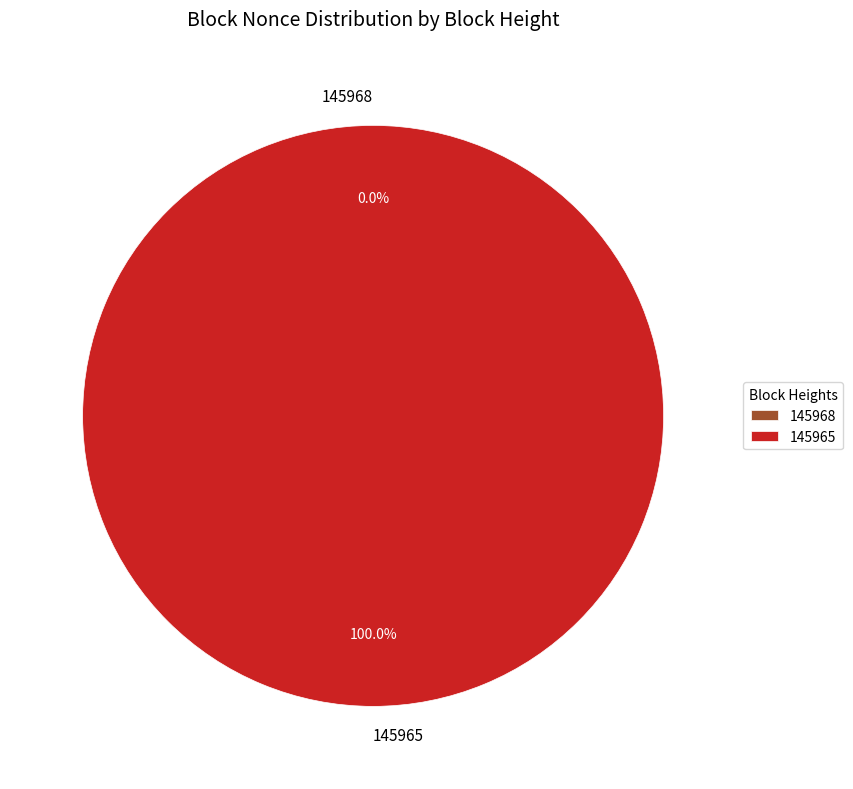

Is the sum of 145968 and 145965 greater than half?

Yes